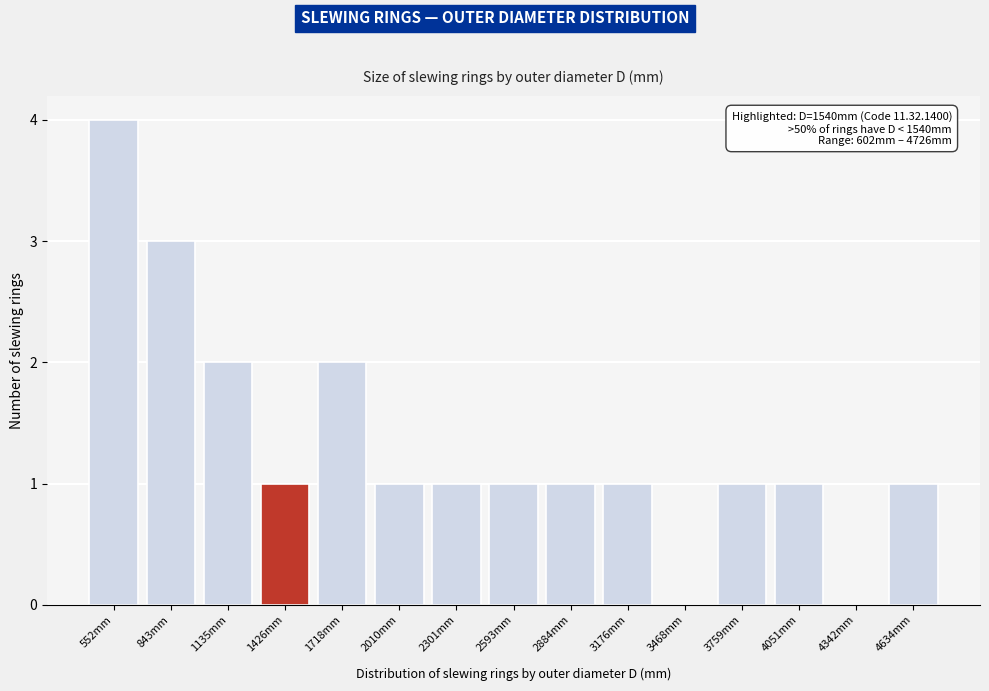

Reading right to left, what are all the values shown in this chart?

4634mm=1	4342mm=0	4051mm=1	3759mm=1	3468mm=0	3176mm=1	2884mm=1	2593mm=1	2301mm=1	2010mm=1	1718mm=2	1426mm=1	1135mm=2	843mm=3	552mm=4